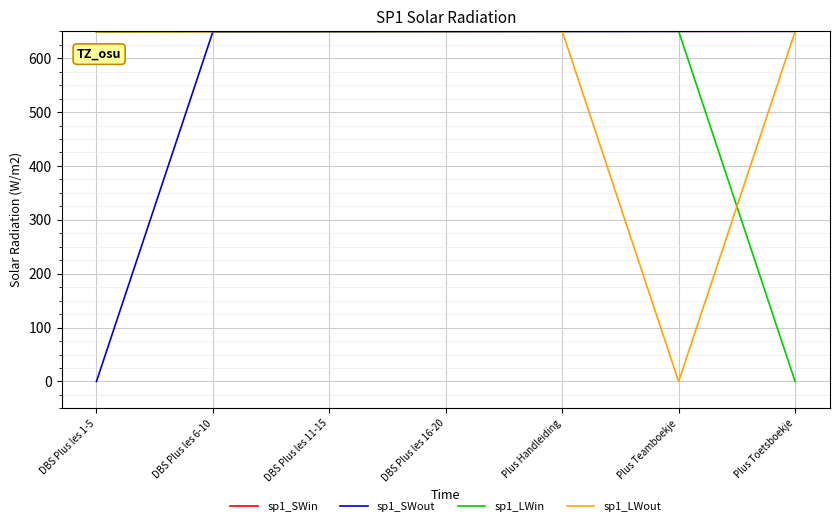

How many values in sp1_SWout are above zero?

6